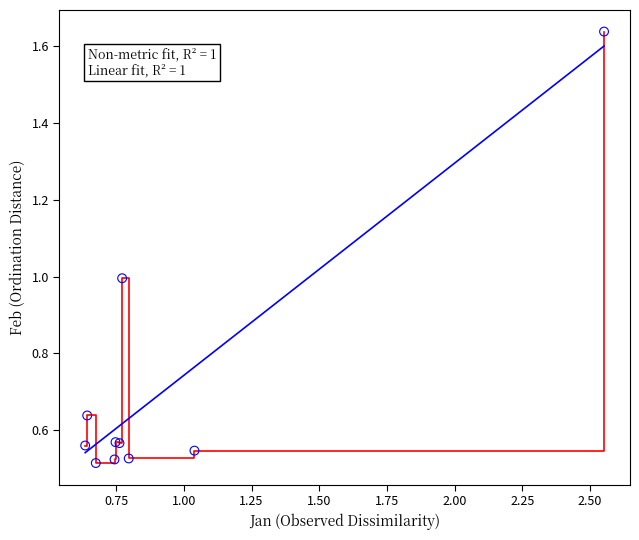

Is this an area chart (filled region under the line)?

No